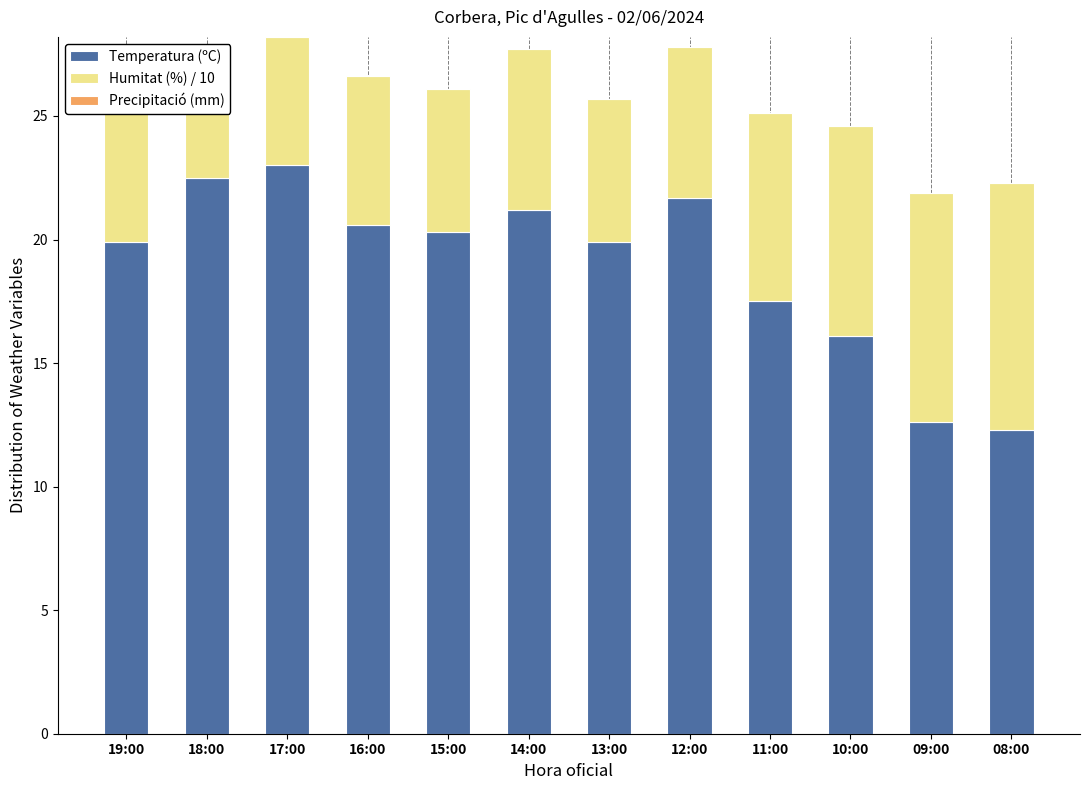

The value of Temperatura (ºC) at 10:00 is 6.7. True or false?

False